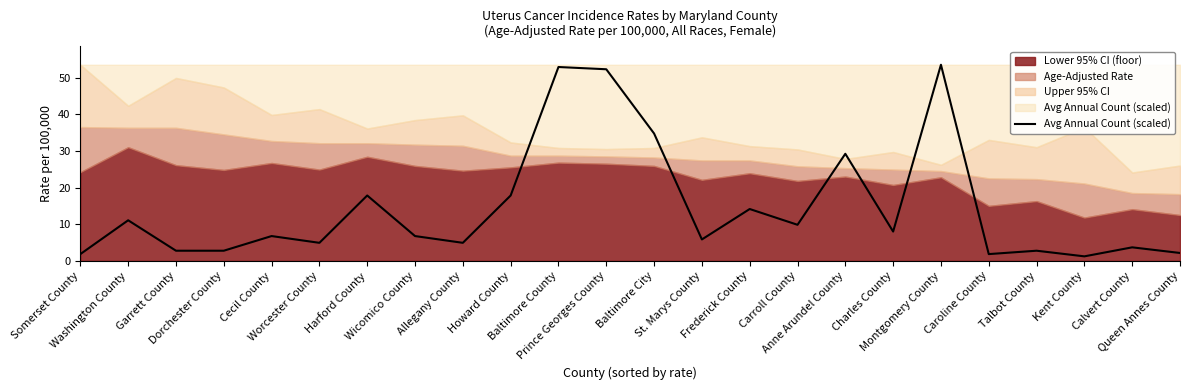

Count the number of values greater than 6.

13